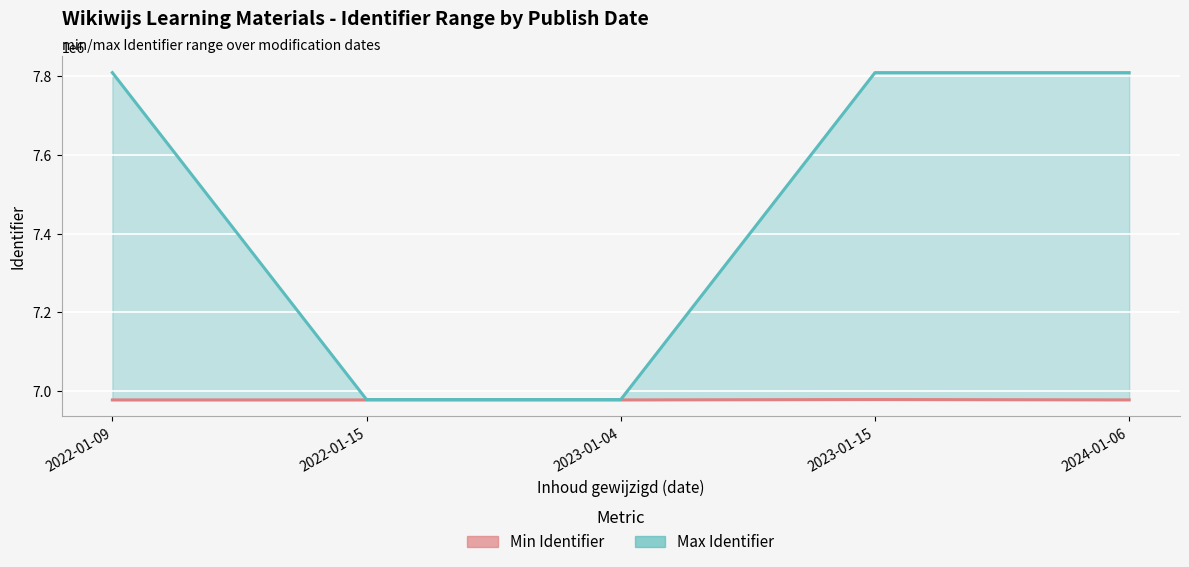

What are all the series names shown in the legend?

Min Identifier, Max Identifier